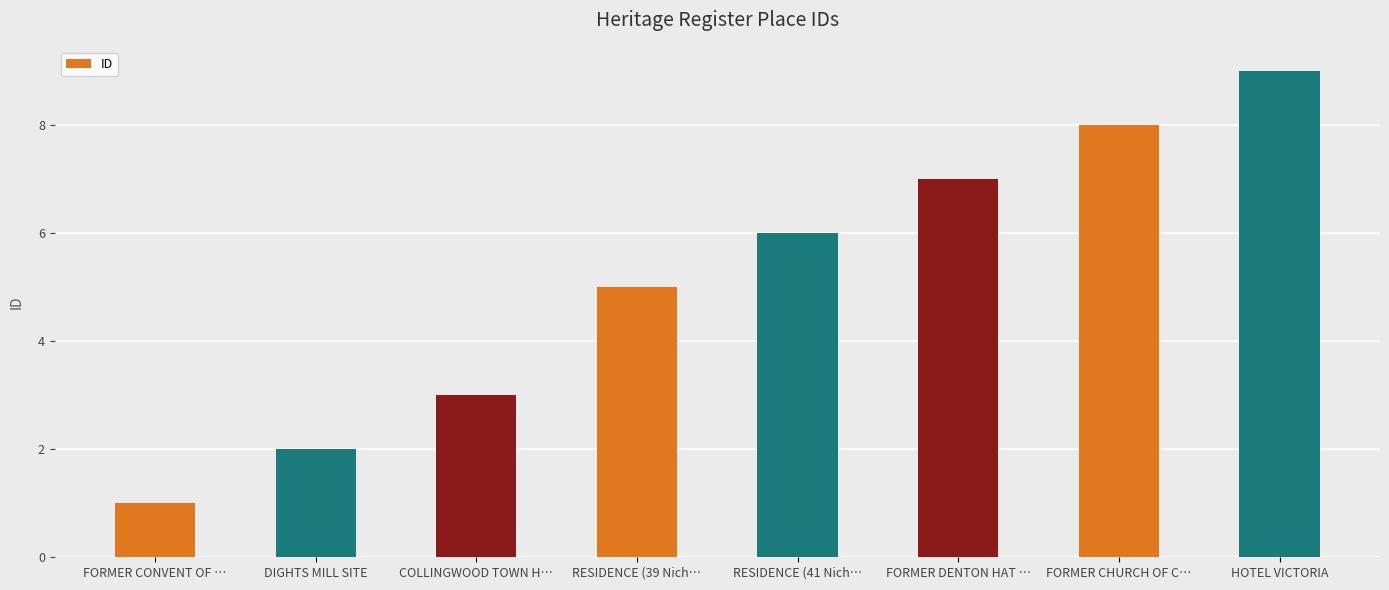

How many data points are less than 6?

4